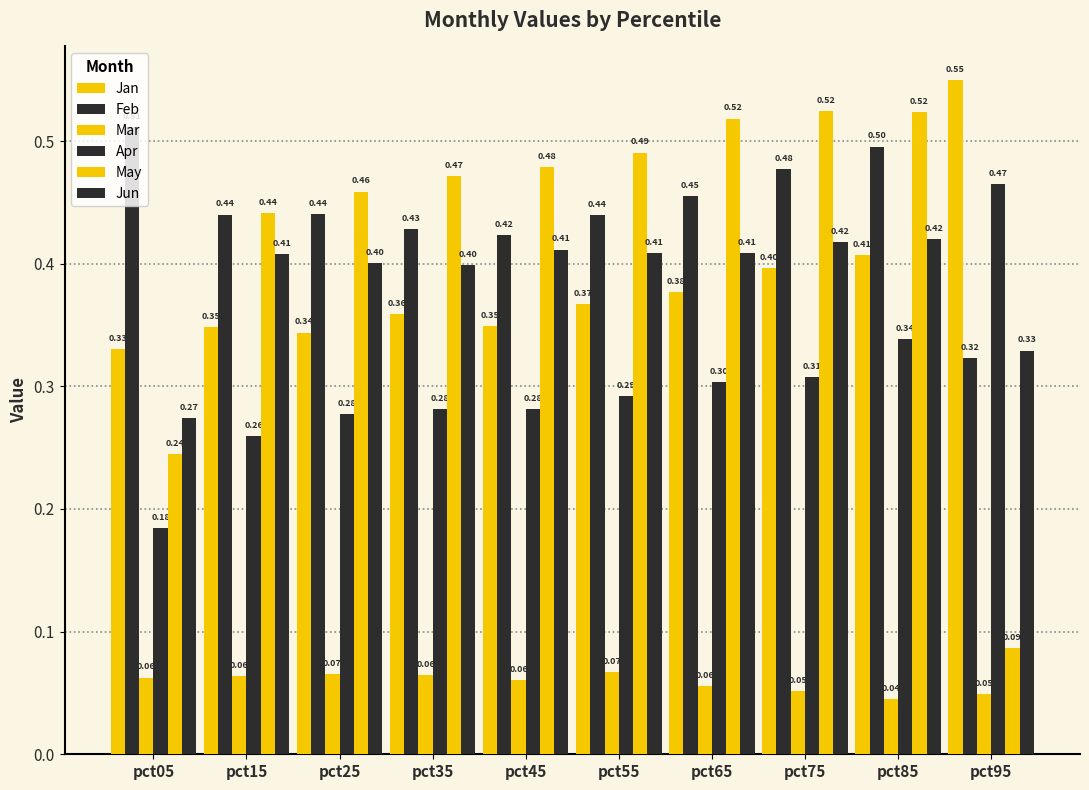

List the series in order of their peak value, lowest first.

Mar, Jun, Apr, Feb, May, Jan